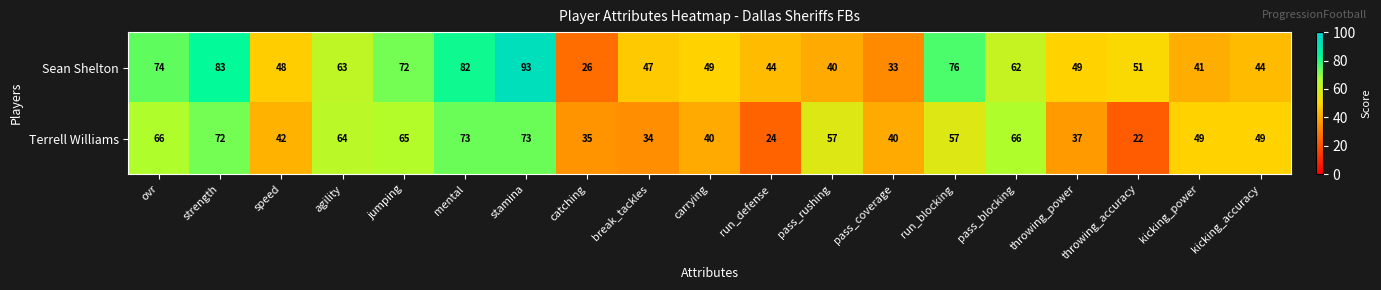

What is the total value across all series at jumping?

137